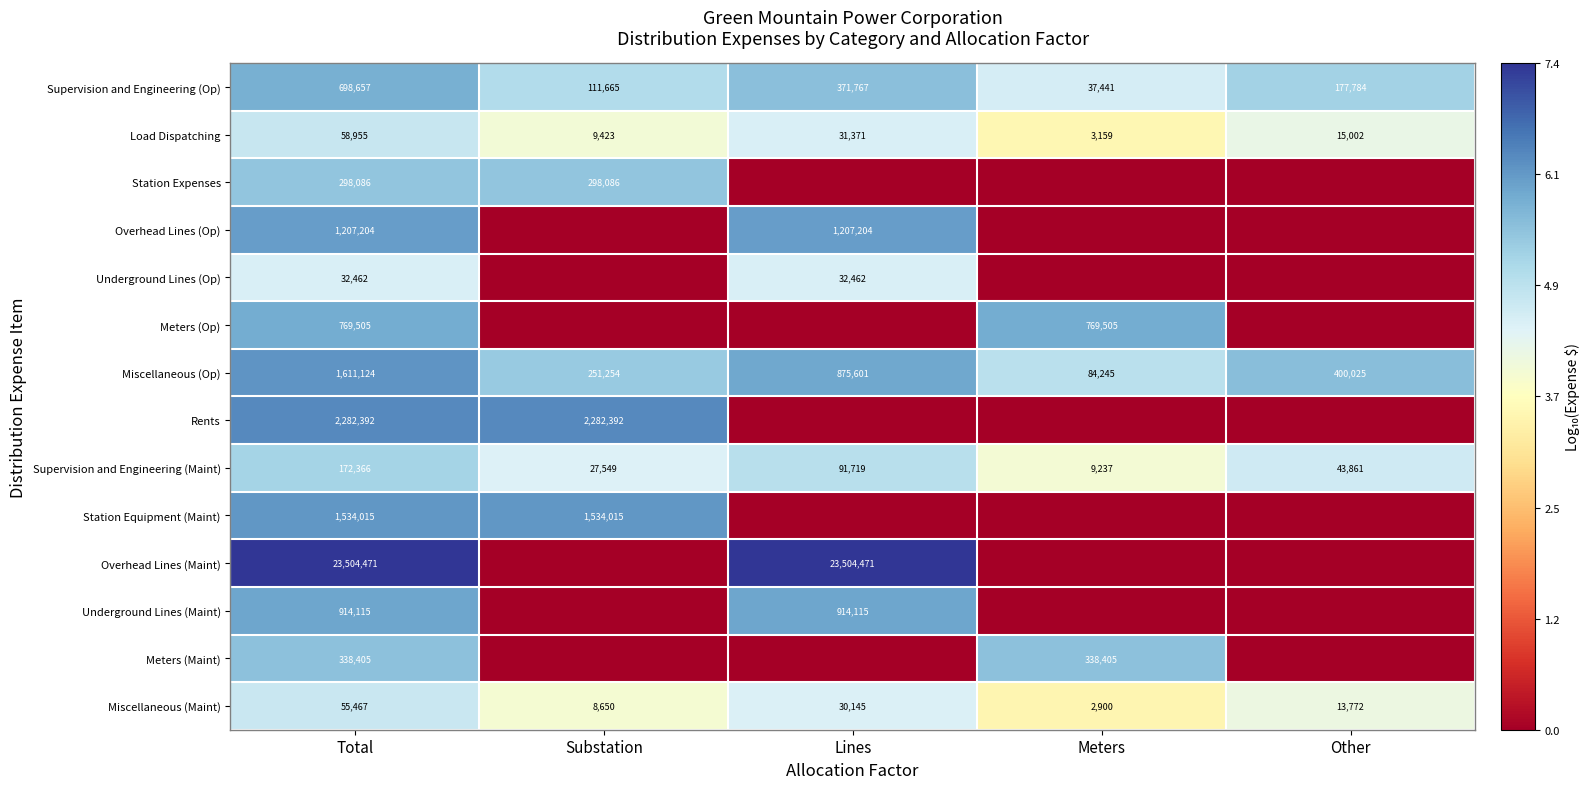

Which category has the lowest value across all series?

Lines